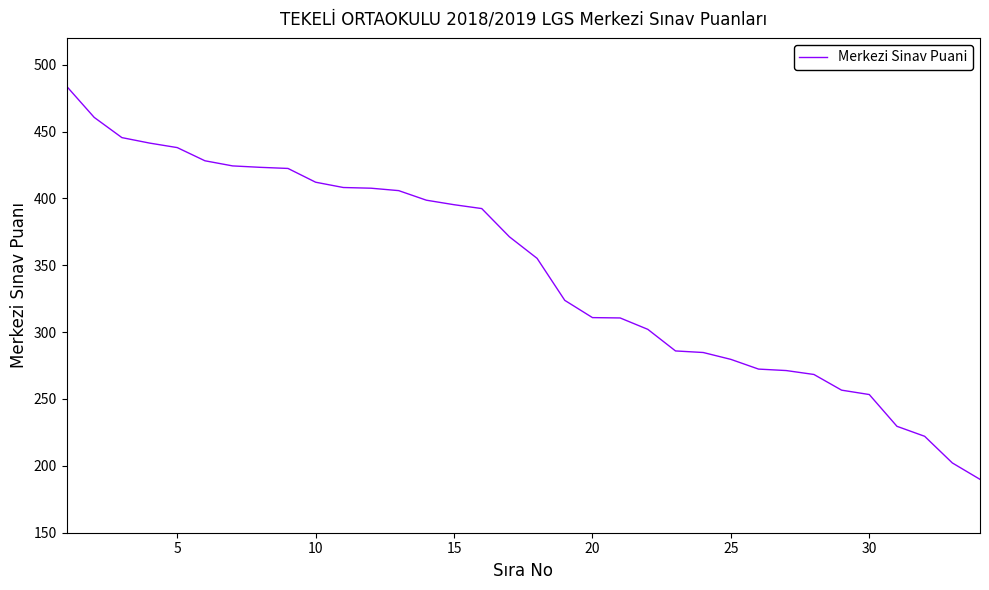

What is the minimum value shown in the chart?

189.9